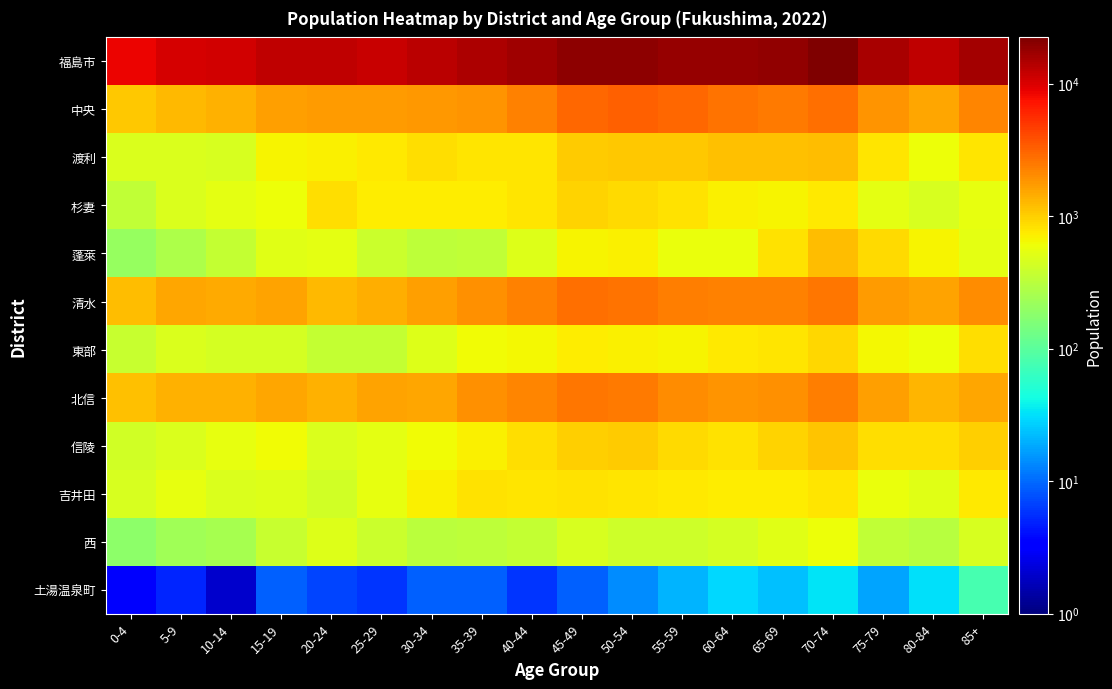

Reading left to right, extract all data points from this chart.

福島市: 0-4=8562	5-9=10459	10-14=10755	15-19=12436	20-24=12529	25-29=11703	30-34=12977	35-39=14594	40-44=16530	45-49=19824	50-54=19588	55-59=17843	60-64=17902	65-69=18900	70-74=22360	75-79=15156	80-84=12722	85+=16043
中央: 0-4=1077	5-9=1271	10-14=1345	15-19=1666	20-24=1696	25-29=1691	30-34=1765	35-39=1890	40-44=2277	45-49=2939	50-54=3265	55-59=3034	60-64=2629	65-69=2415	70-74=2764	75-79=1854	80-84=1513	85+=2152
渡利: 0-4=479	5-9=481	10-14=459	15-19=668	20-24=691	25-29=767	30-34=868	35-39=801	40-44=801	45-49=1022	50-54=1087	55-59=1066	60-64=1176	65-69=1181	70-74=1193	75-79=794	80-84=600	85+=799
杉妻: 0-4=351	5-9=473	10-14=539	15-19=611	20-24=862	25-29=726	30-34=724	35-39=720	40-44=792	45-49=961	50-54=878	55-59=811	60-64=709	65-69=674	70-74=768	75-79=523	80-84=458	85+=548
蓬萊: 0-4=205	5-9=270	10-14=358	15-19=511	20-24=532	25-29=391	30-34=331	35-39=352	40-44=498	45-49=672	50-54=694	55-59=574	60-64=578	65-69=824	70-74=1204	75-79=879	80-84=675	85+=539
清水: 0-4=1201	5-9=1544	10-14=1495	15-19=1612	20-24=1248	25-29=1429	30-34=1678	35-39=1910	40-44=2251	45-49=2747	50-54=2673	55-59=2399	60-64=2248	65-69=2249	70-74=2564	75-79=1749	80-84=1571	85+=1981
東部: 0-4=382	5-9=475	10-14=433	15-19=433	20-24=364	25-29=362	30-34=500	35-39=617	40-44=659	45-49=723	50-54=692	55-59=674	60-64=755	65-69=804	70-74=910	75-79=651	80-84=591	85+=846
北信: 0-4=1147	5-9=1384	10-14=1388	15-19=1551	20-24=1349	25-29=1574	30-34=1514	35-39=1944	40-44=2156	45-49=2553	50-54=2406	55-59=1987	60-64=1849	65-69=1923	70-74=2363	75-79=1669	80-84=1302	85+=1555
信陵: 0-4=414	5-9=481	10-14=555	15-19=618	20-24=482	25-29=536	30-34=626	35-39=697	40-44=864	45-49=1013	50-54=1032	55-59=890	60-64=830	65-69=952	70-74=1114	75-79=846	80-84=837	85+=980
吉井田: 0-4=461	5-9=550	10-14=472	15-19=489	20-24=430	25-29=561	30-34=690	35-39=807	40-44=790	45-49=819	50-54=794	55-59=769	60-64=718	65-69=718	70-74=802	75-79=586	80-84=504	85+=753
西: 0-4=184	5-9=237	10-14=255	15-19=373	20-24=485	25-29=384	30-34=318	35-39=334	40-44=355	45-49=456	50-54=413	55-59=411	60-64=439	65-69=510	70-74=599	75-79=353	80-84=307	85+=460
土湯温泉町: 0-4=3	5-9=5	10-14=2	15-19=9	20-24=7	25-29=6	30-34=9	35-39=9	40-44=6	45-49=9	50-54=14	55-59=21	60-64=30	65-69=23	70-74=33	75-79=18	80-84=32	85+=79